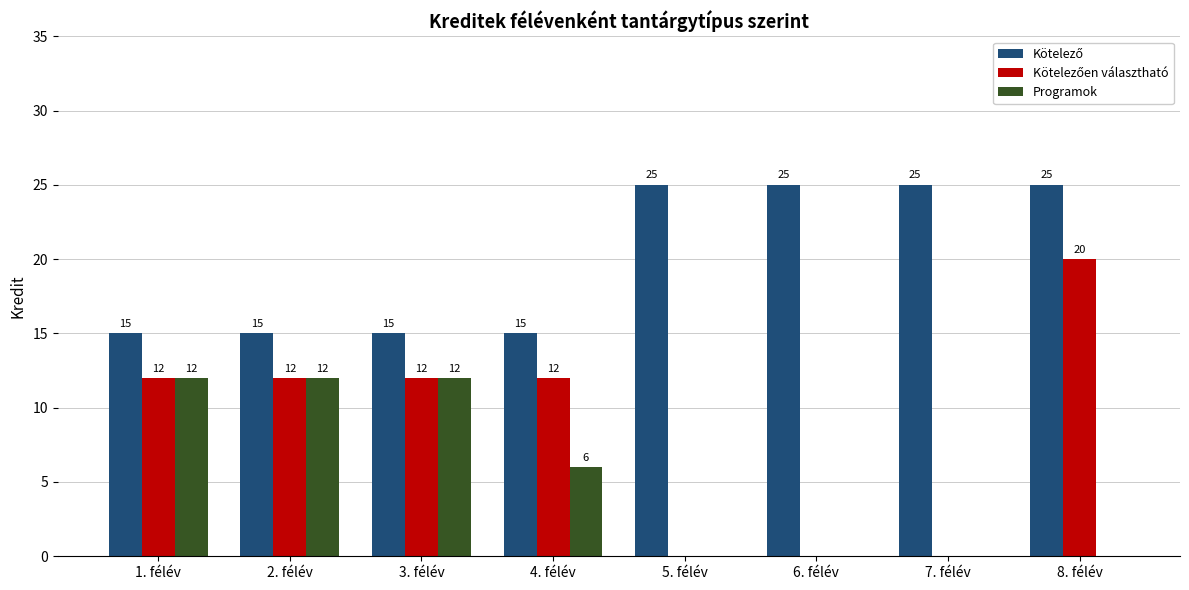

Where is Programok nearest to the value 6?

4. félév